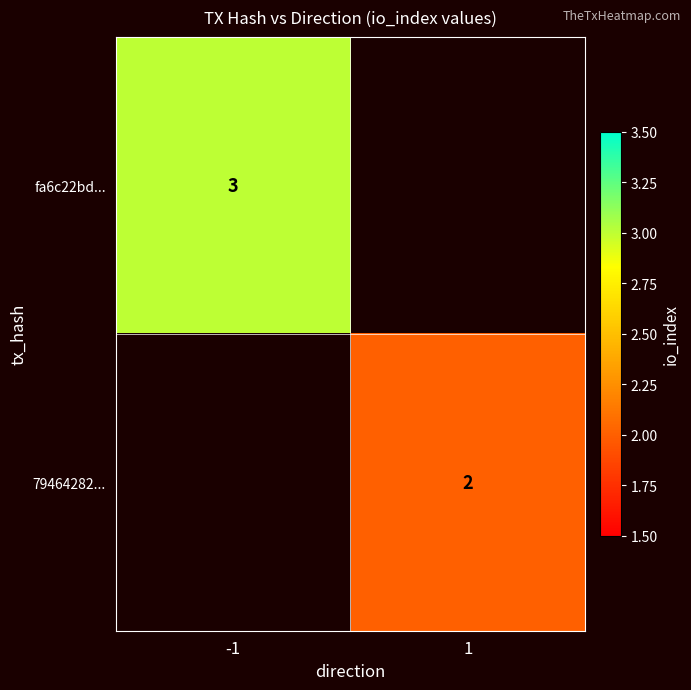

The fa6c22bd... series shows 1.9 at -1. True or false?

False